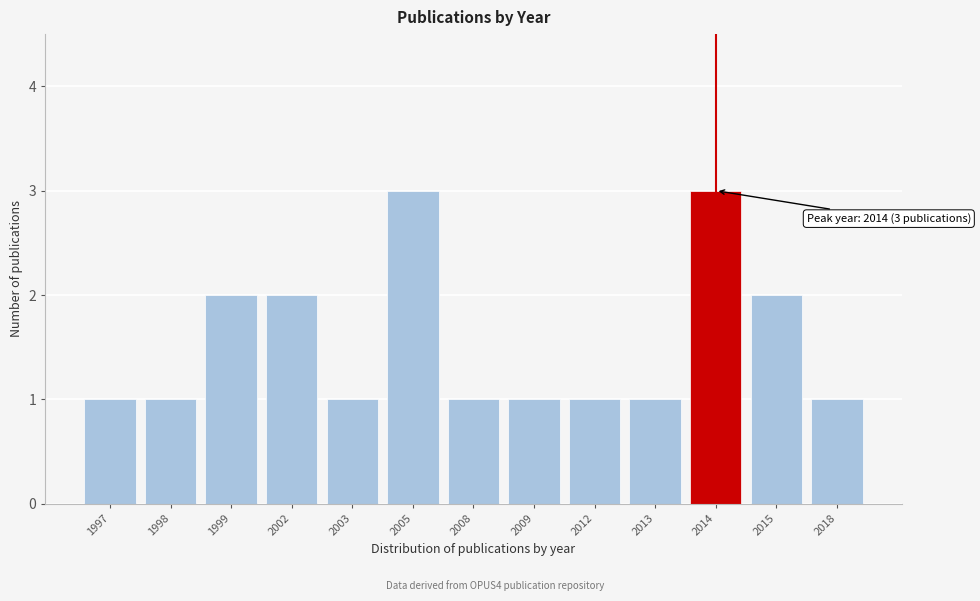

Reading left to right, list all the values displayed in this chart.

1997=1	1998=1	1999=2	2002=2	2003=1	2005=3	2008=1	2009=1	2012=1	2013=1	2014=3	2015=2	2018=1